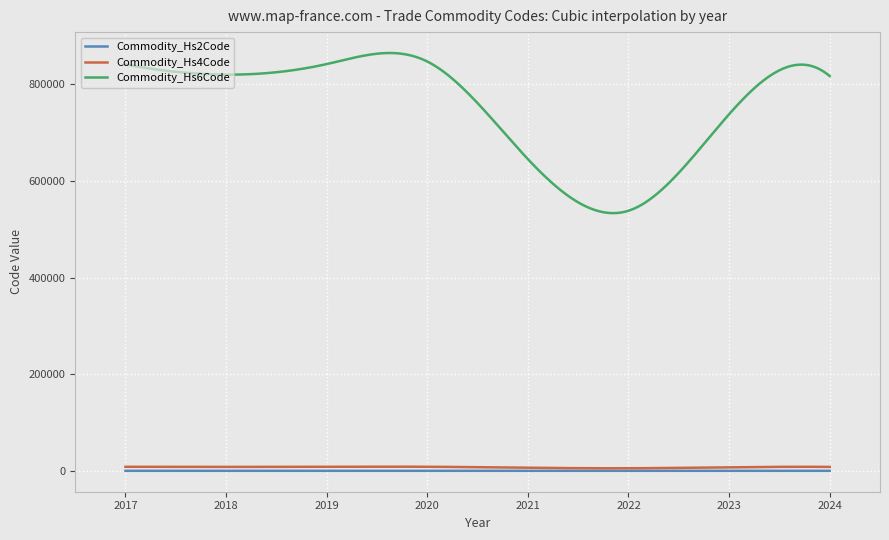

True or false: Commodity_Hs6Code and Commodity_Hs2Code intersect in this chart.

False